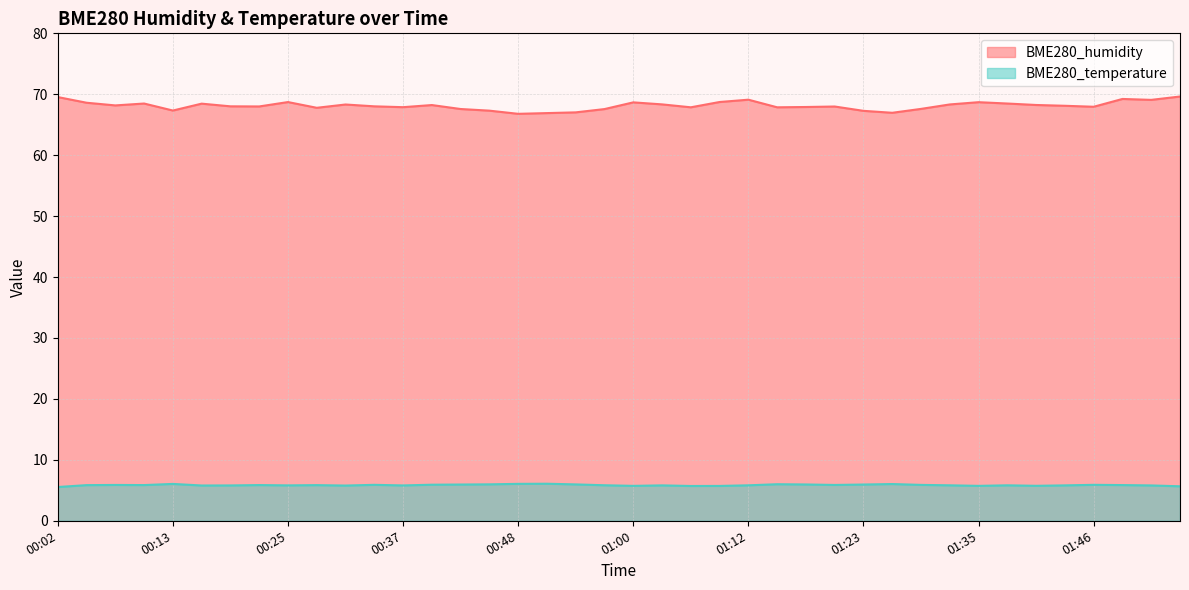

True or false: BME280_temperature and BME280_humidity cross at least once.

False